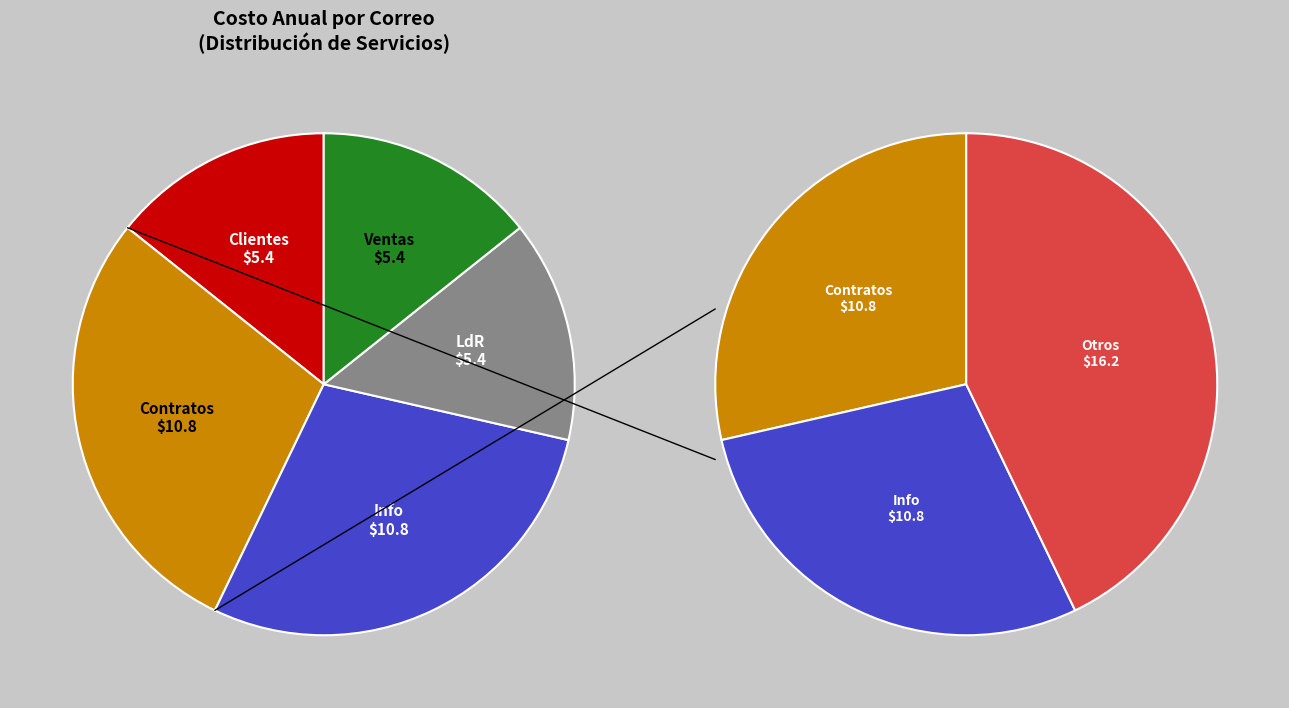

What is the ratio of the value at LdR to the value at Info?

0.5